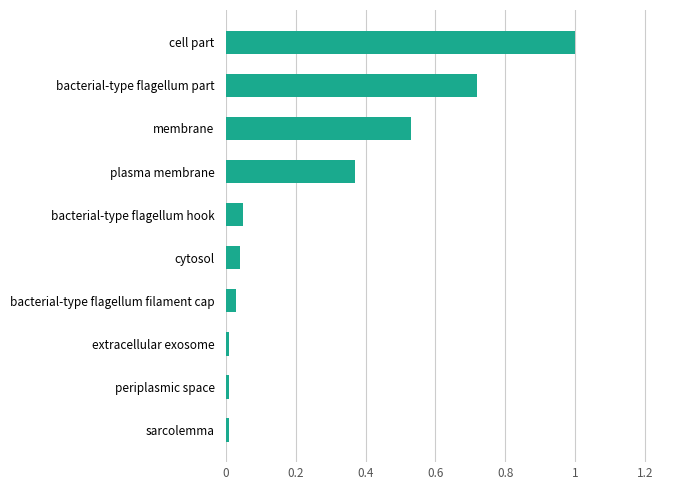

The value at bacterial-type flagellum filament cap is 0.0. True or false?

True